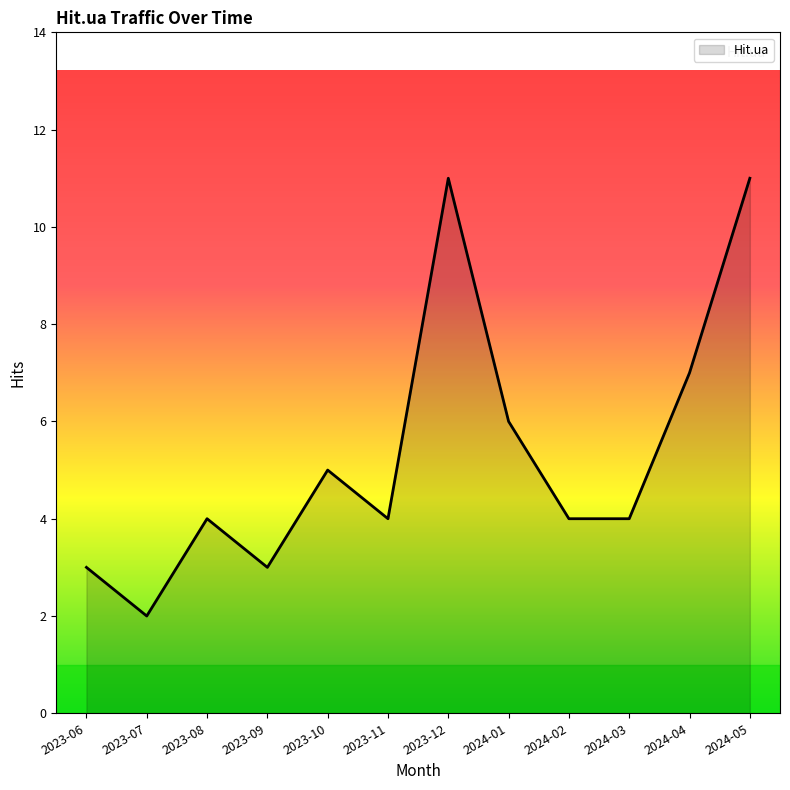

What position from the left is 2023-08?

3